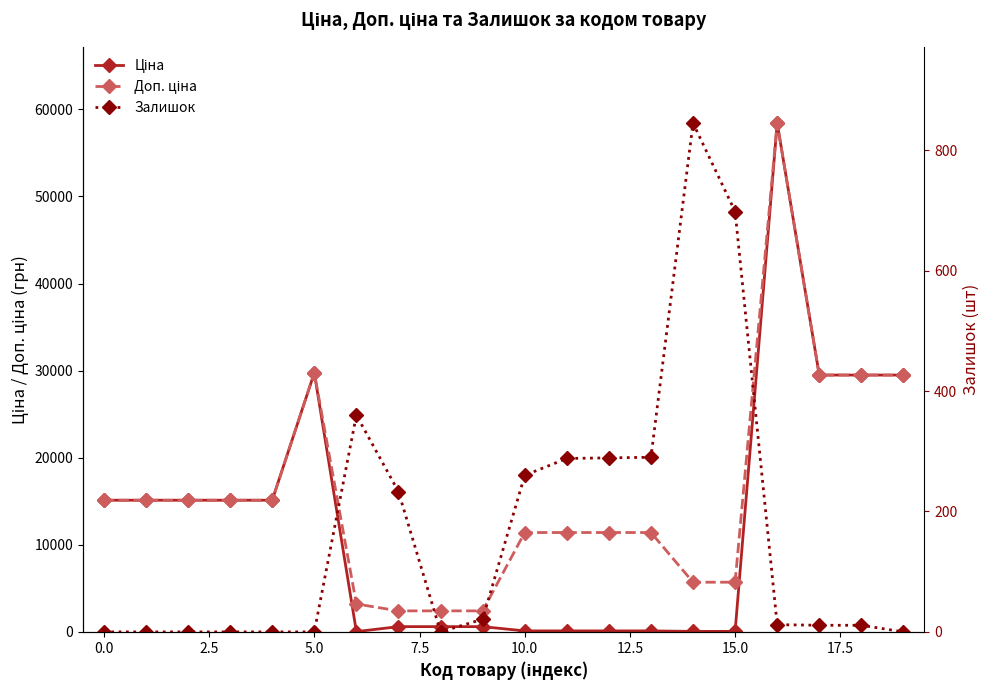

In Доп. ціна, how many points are higher than both neighbors (excluding endpoints)?

2